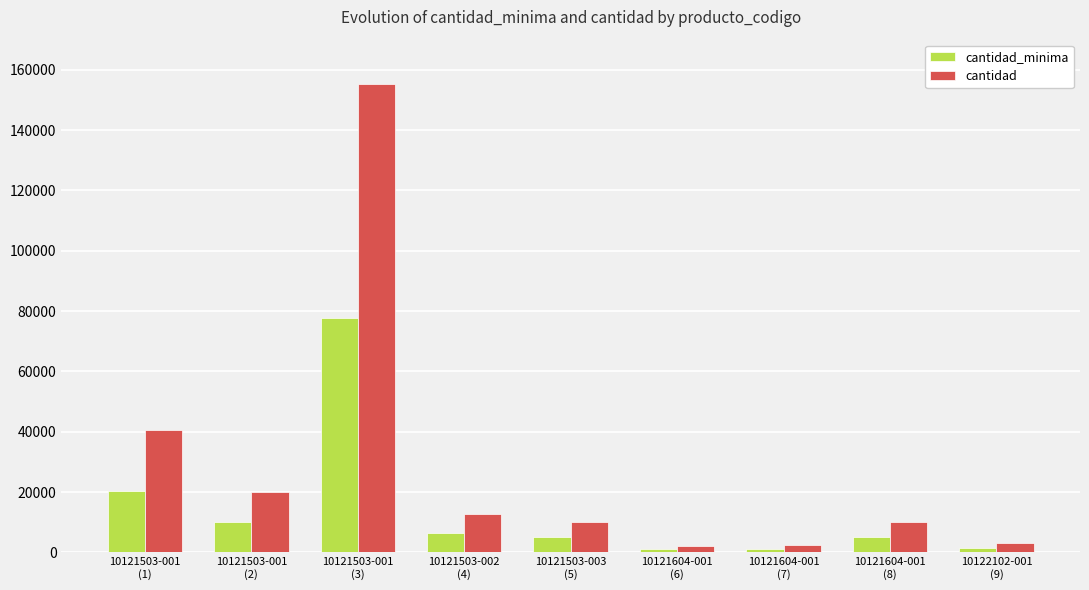

What is the highest value of the cantidad_minima series?

77650